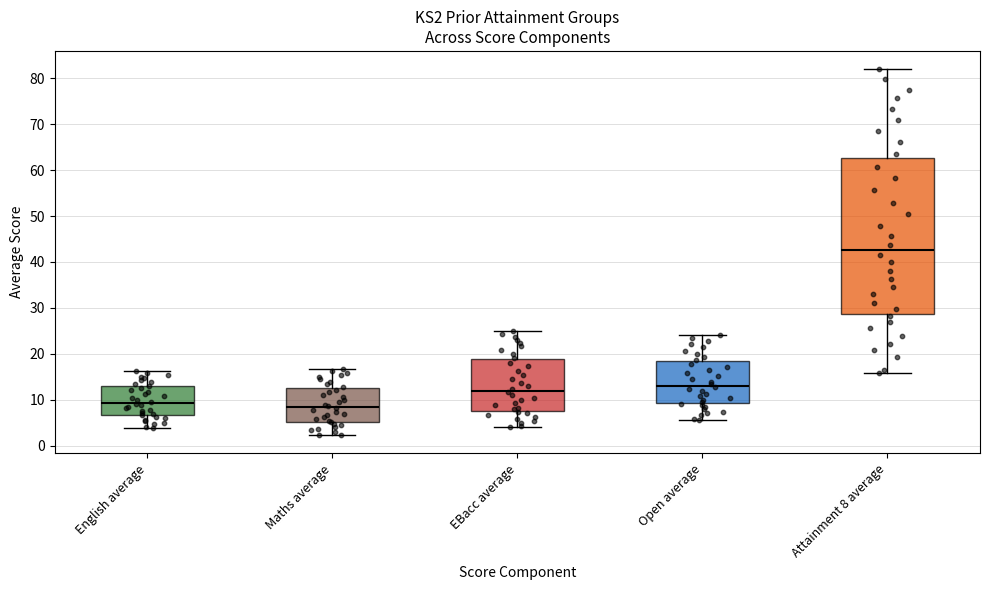

Reading left to right, read every box against the y-axis: the position of its median line, the range the box covers, and the ends of its whiskers. The values are not printed on the chart, so give them approximately, as read against the axis.

English average: median 9, box 7 to 13, whiskers 4 to 16
Maths average: median 8, box 5 to 13, whiskers 2 to 17
EBacc average: median 12, box 8 to 19, whiskers 4 to 25
Open average: median 13, box 9 to 18, whiskers 6 to 24
Attainment 8 average: median 43, box 29 to 63, whiskers 16 to 82